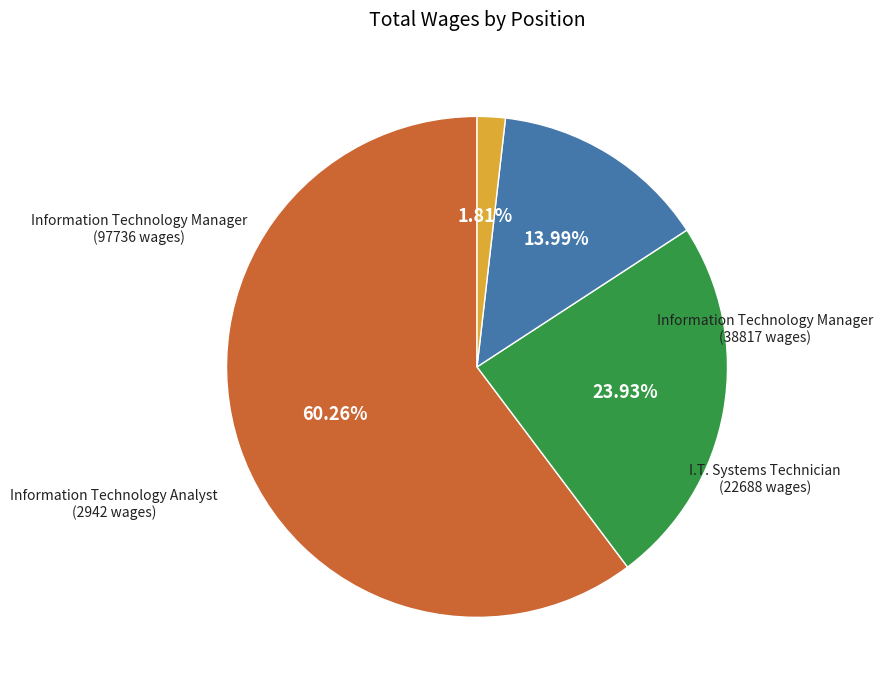

Does any single category account for the majority?

Yes